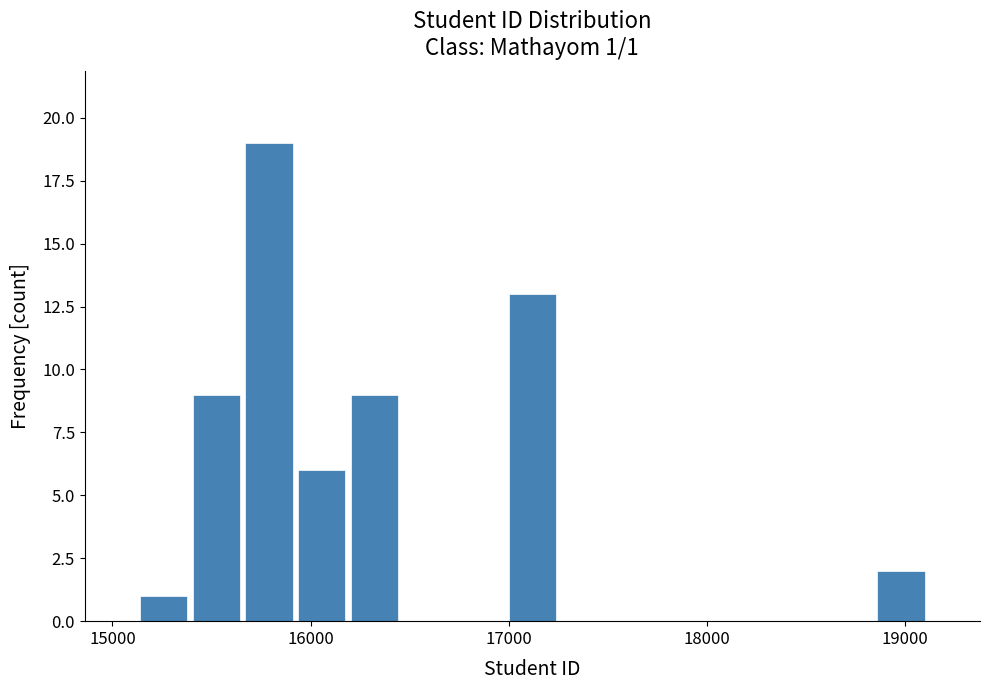

Around what value on the x-axis is the tallest bar? Give the approximate position of its centre, as read against the axis.

15800